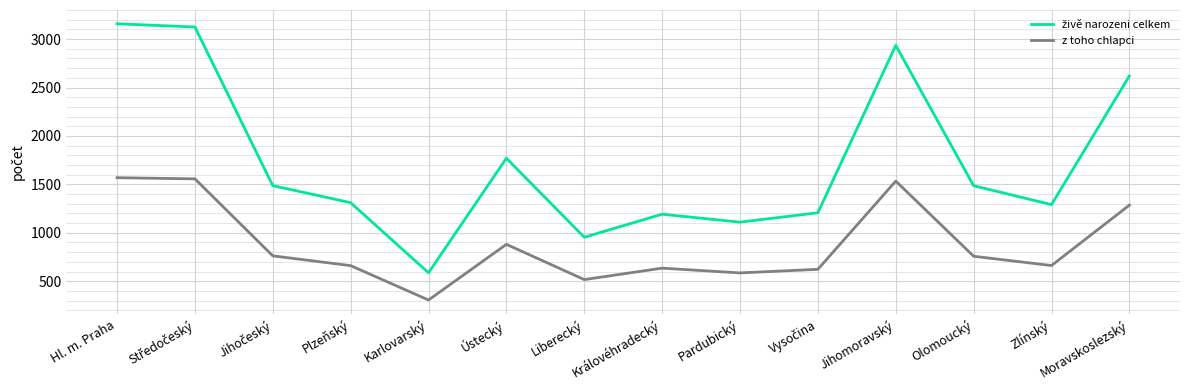

How many values in the z toho chlapci series are below 758?

7